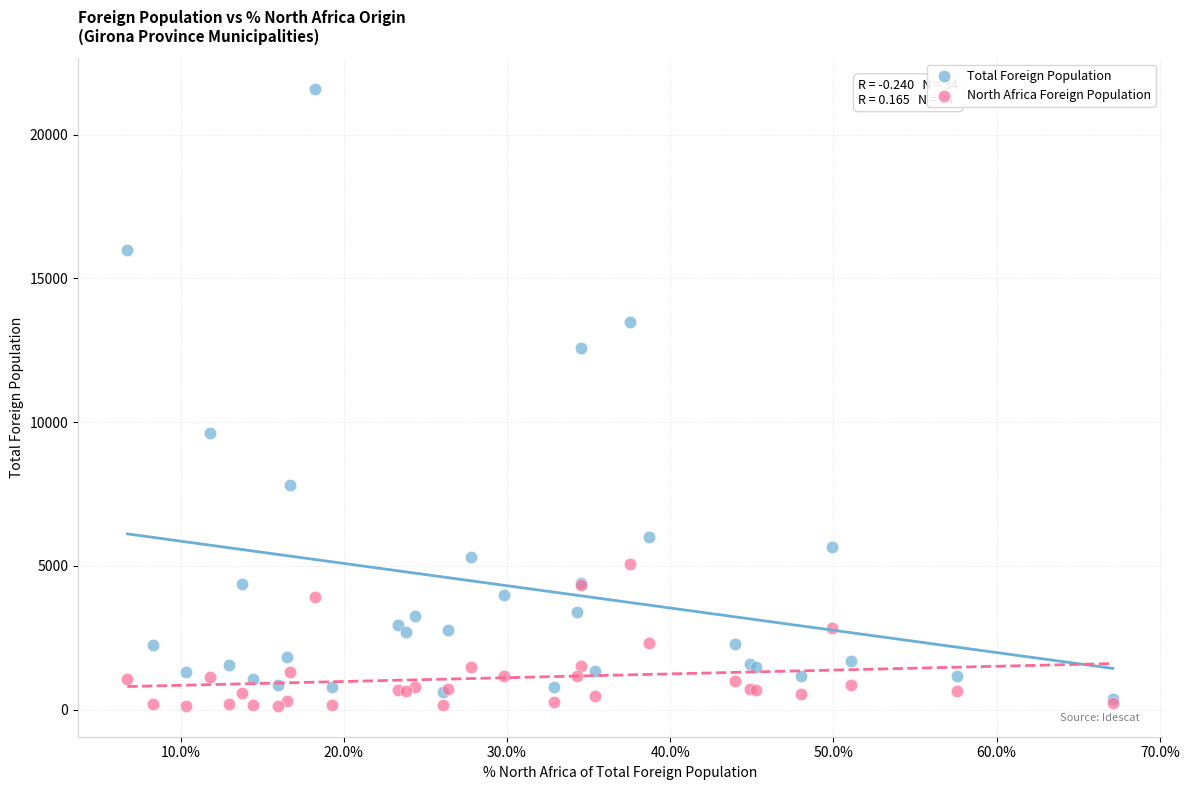

Which series reaches the minimum Y coordinate?

North Africa Foreign Population